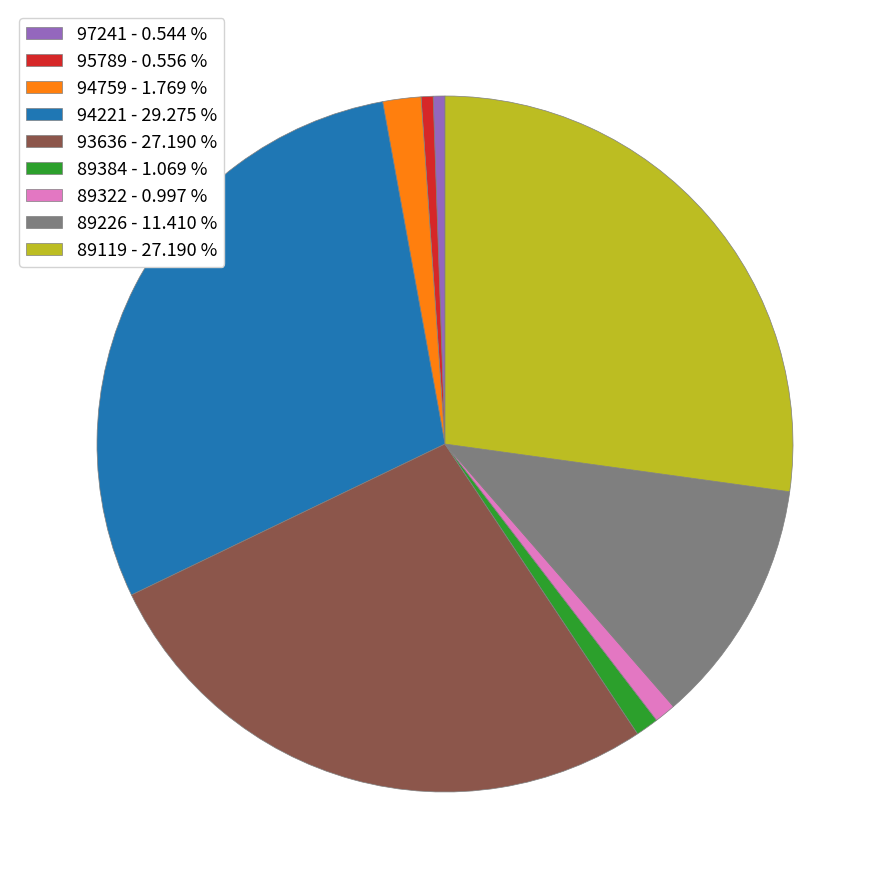

Is the sum of 89119 - 27.190 % and 95789 - 0.556 % greater than half?

No